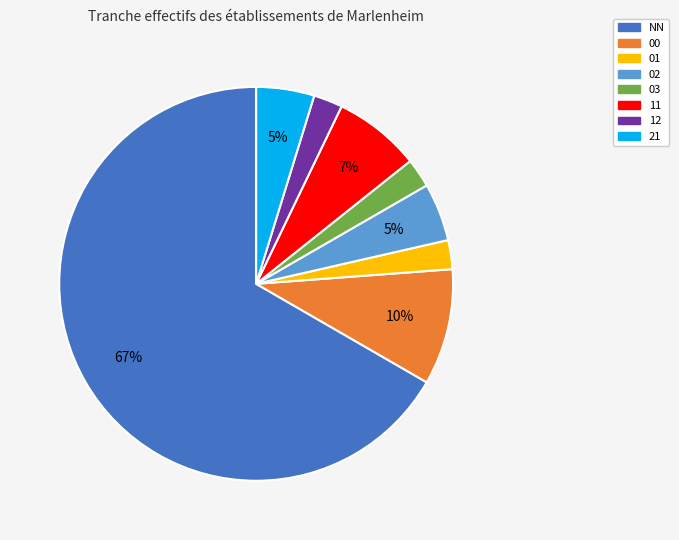

What is the largest slice in the pie chart?

NN